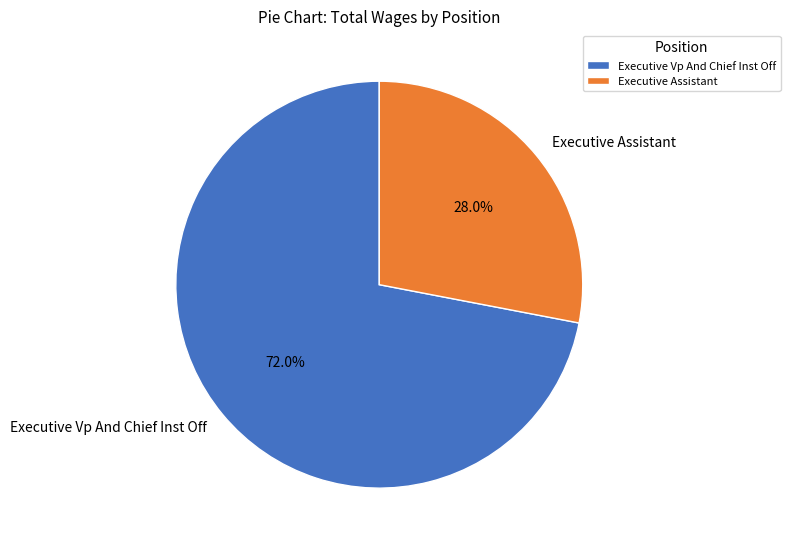

The Executive Vp And Chief Inst Off slice represents 72% of the pie. True or false?

True